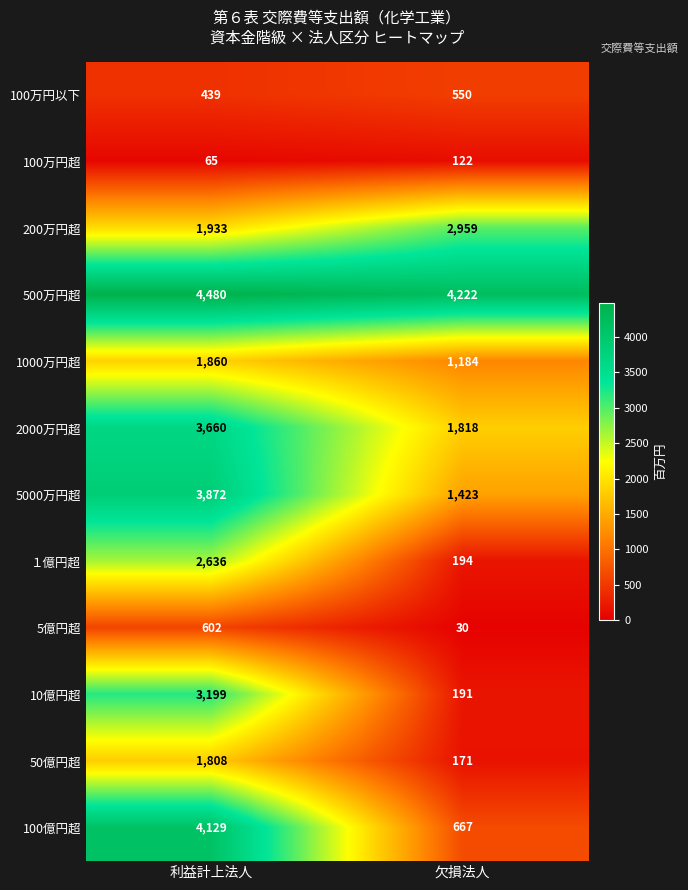

Read the 2000万円超 value at 利益計上法人.

3660